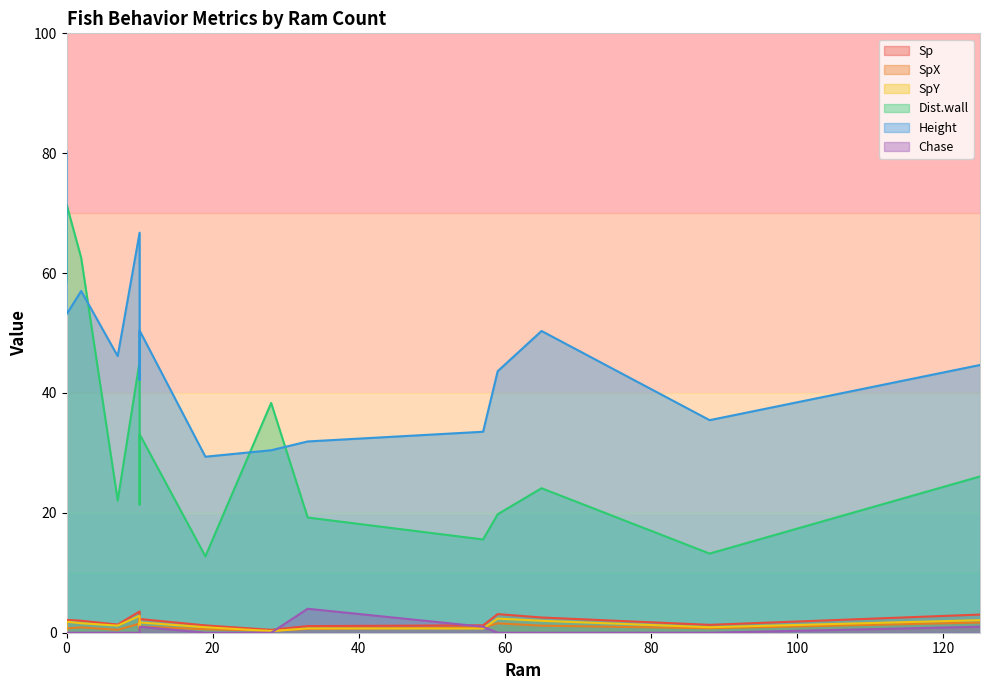

At how many categories does at least one series exceed 31?

14